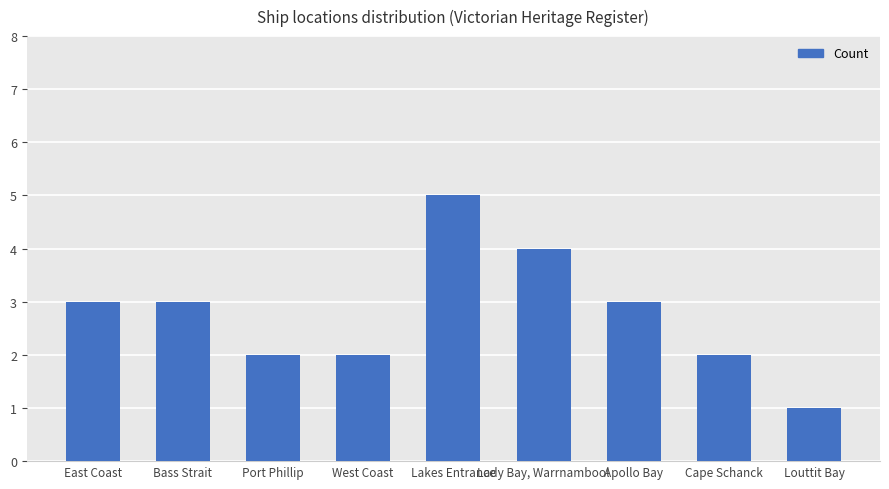

Reading left to right, extract all data points from this chart.

East Coast=3	Bass Strait=3	Port Phillip=2	West Coast=2	Lakes Entrance=5	Lady Bay, Warrnambool=4	Apollo Bay=3	Cape Schanck=2	Louttit Bay=1